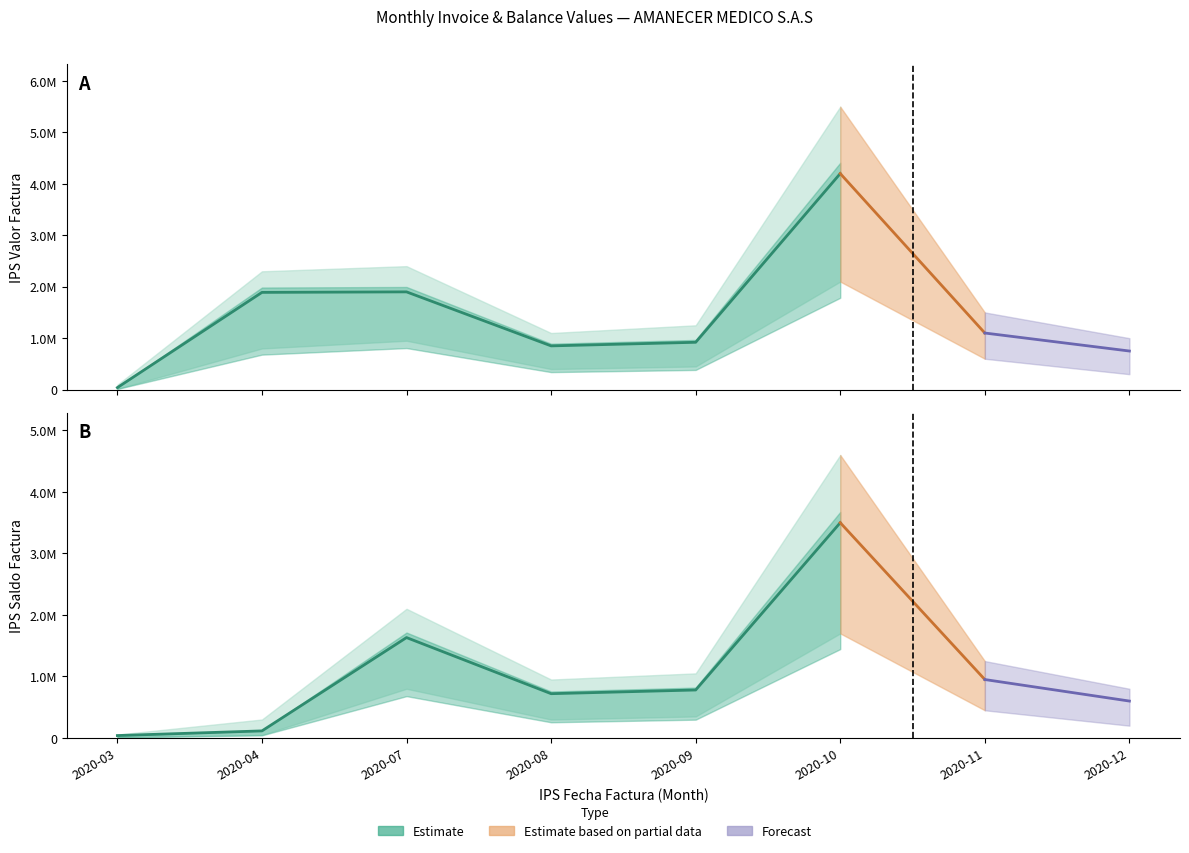

What is the sum of the IPS Saldo Factura values at 2020-08 and 2020-11?

1670000